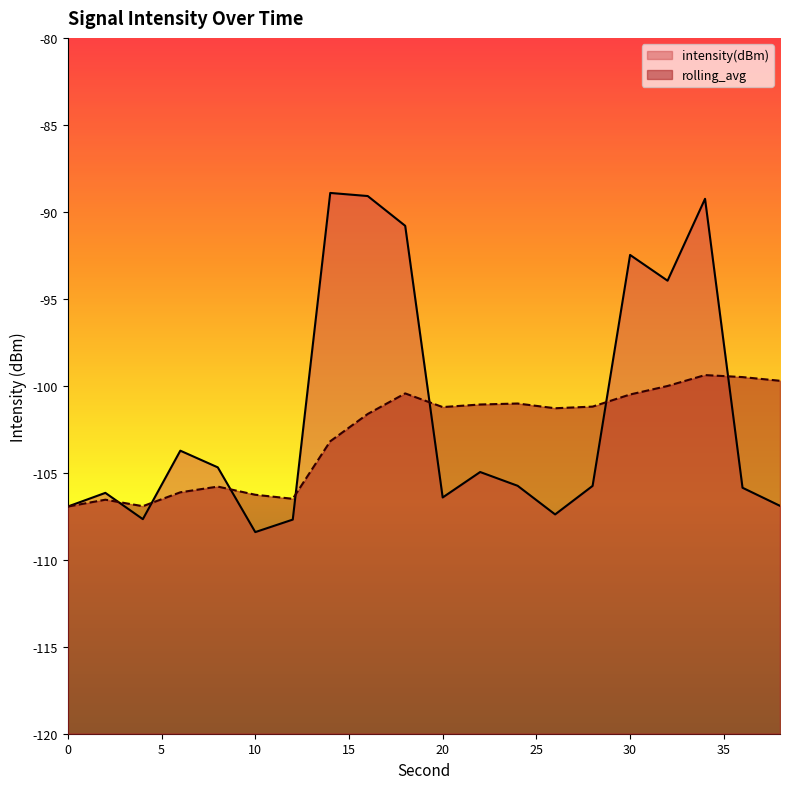

What is the value of the intensity(dBm) point at the 20th from the left?

-106.9